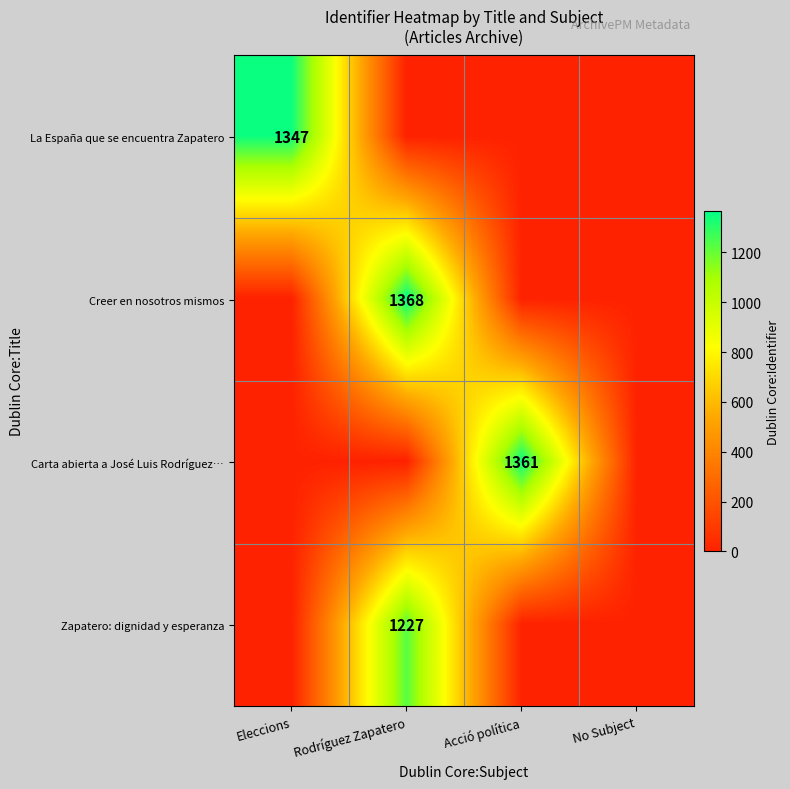

Is it true that Zapatero: dignidad y esperanza equals 1227 at Rodríguez Zapatero?

True